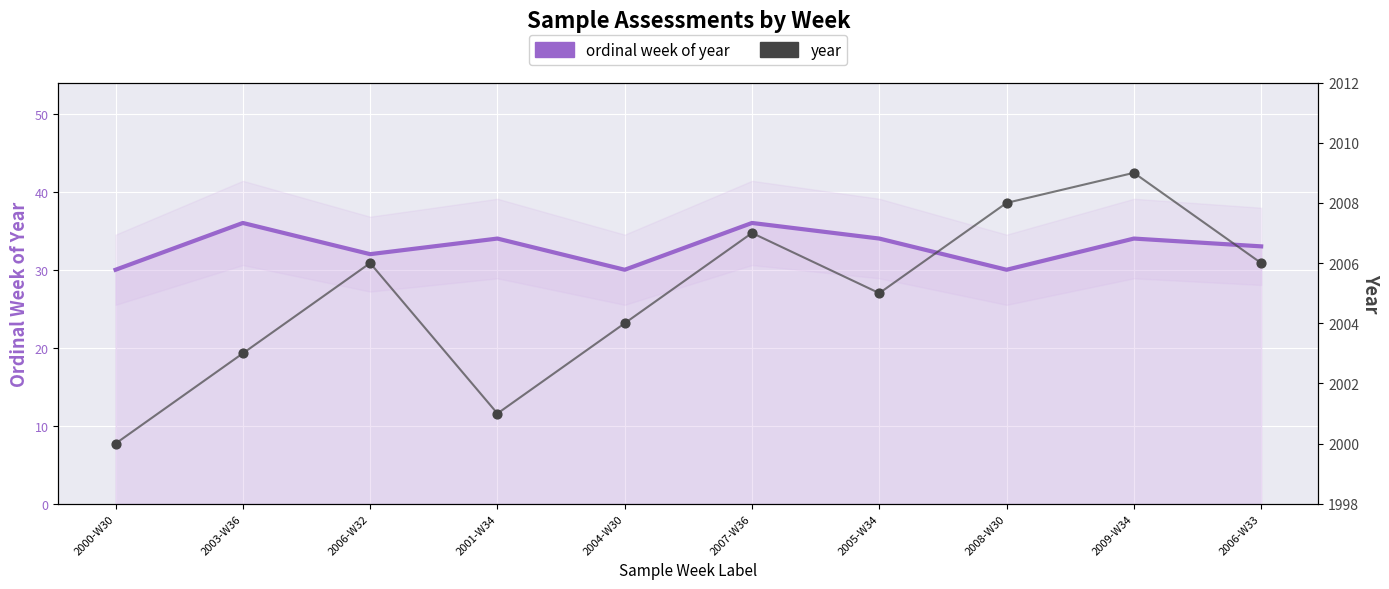

What are all the series names shown in the legend?

ordinal week of year, year